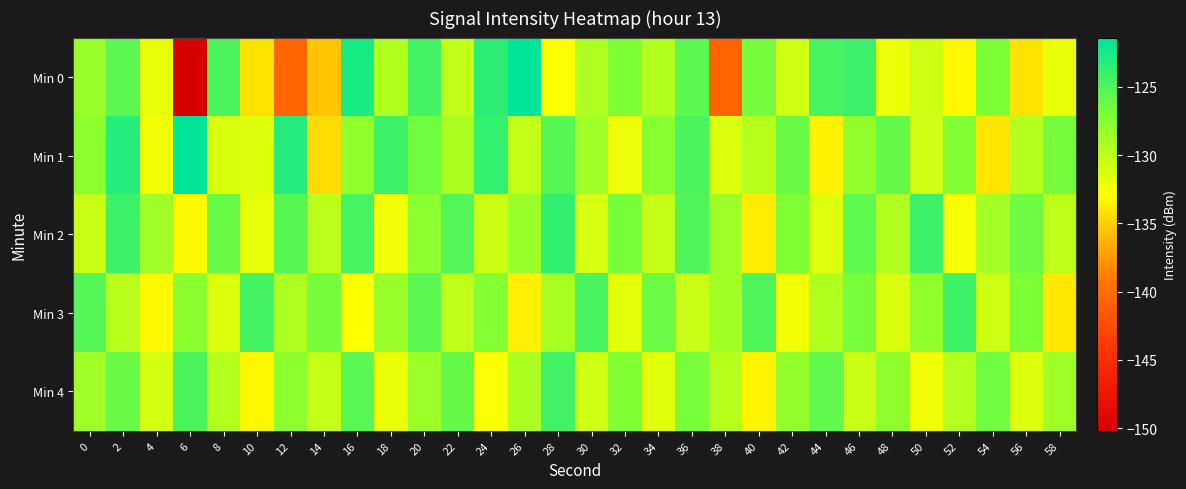

What is the maximum value shown in the chart?

-121.4